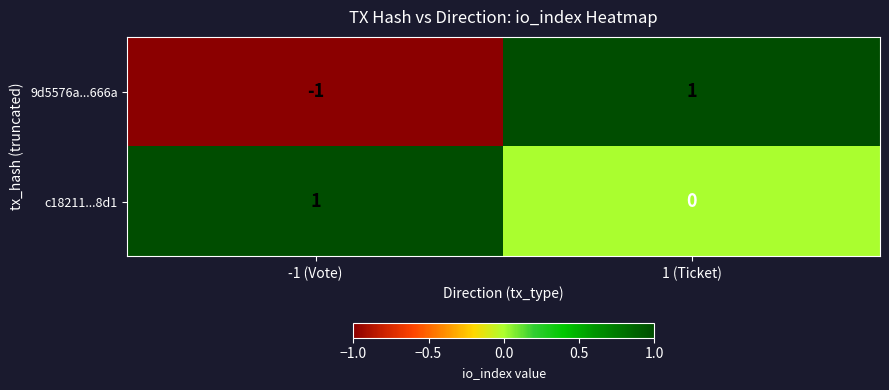

Which series has the largest range (max minus min)?

9d5576a...666a